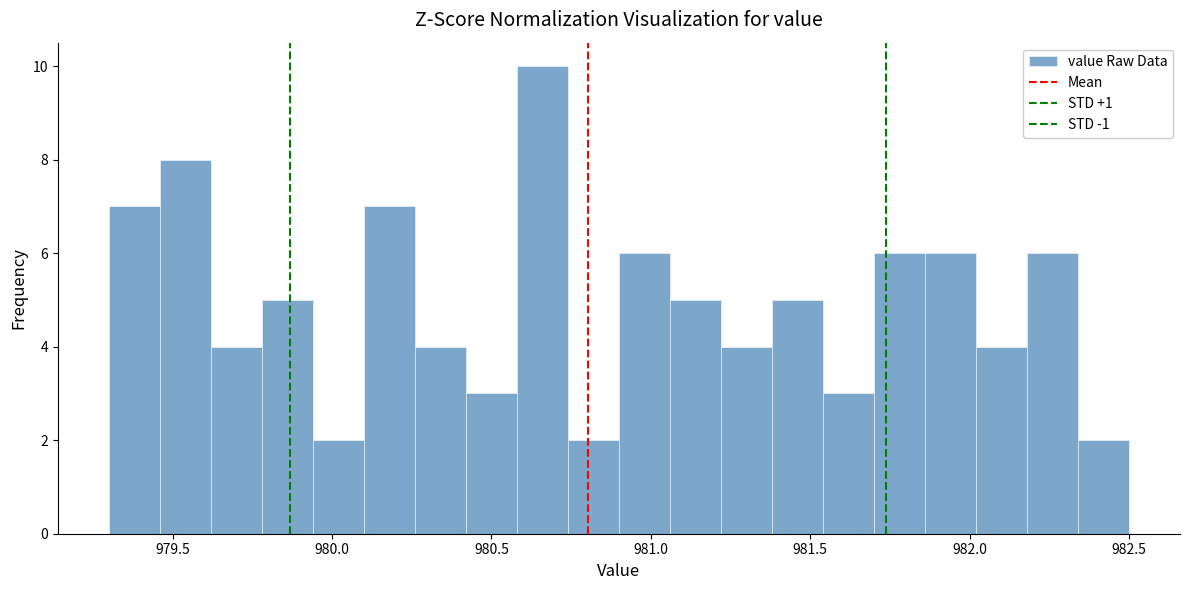

Around what value on the x-axis is the tallest bar? Give the approximate position of its centre, as read against the axis.

980.65